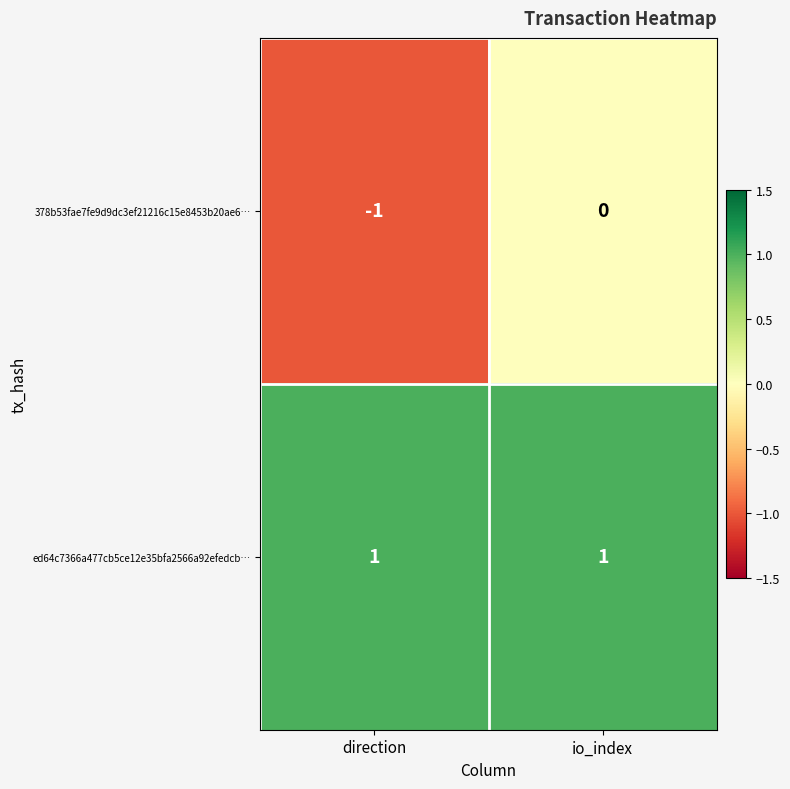

How many categories are shown in the chart?

2